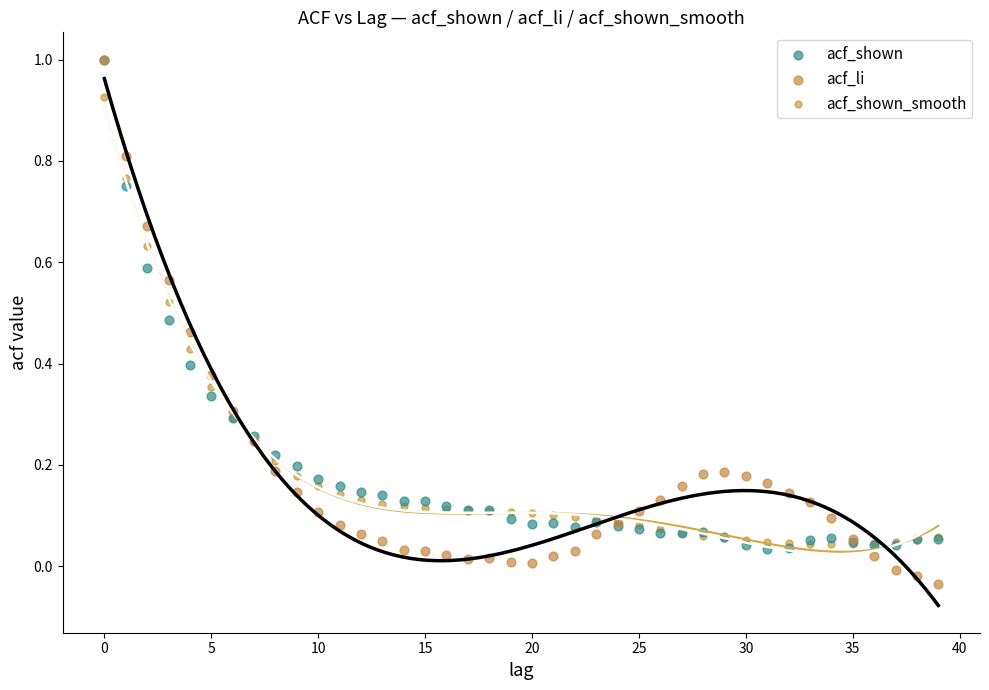

What are all the series names shown in the legend?

acf_shown, acf_li, acf_shown_smooth